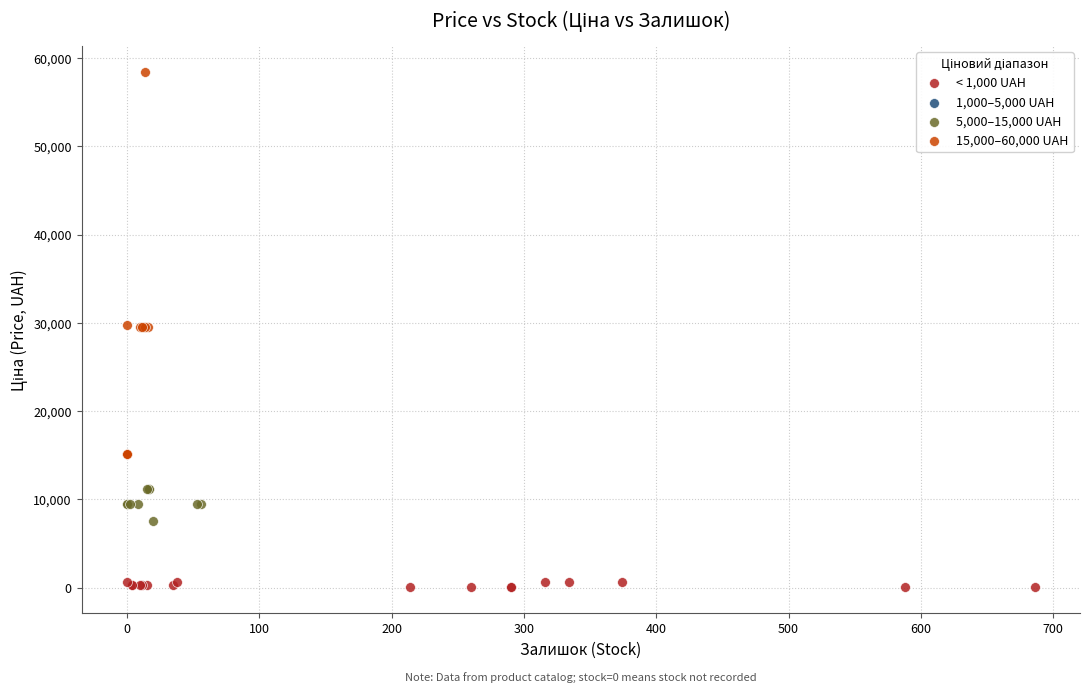

Which series reaches the maximum Y coordinate?

15,000–60,000 UAH